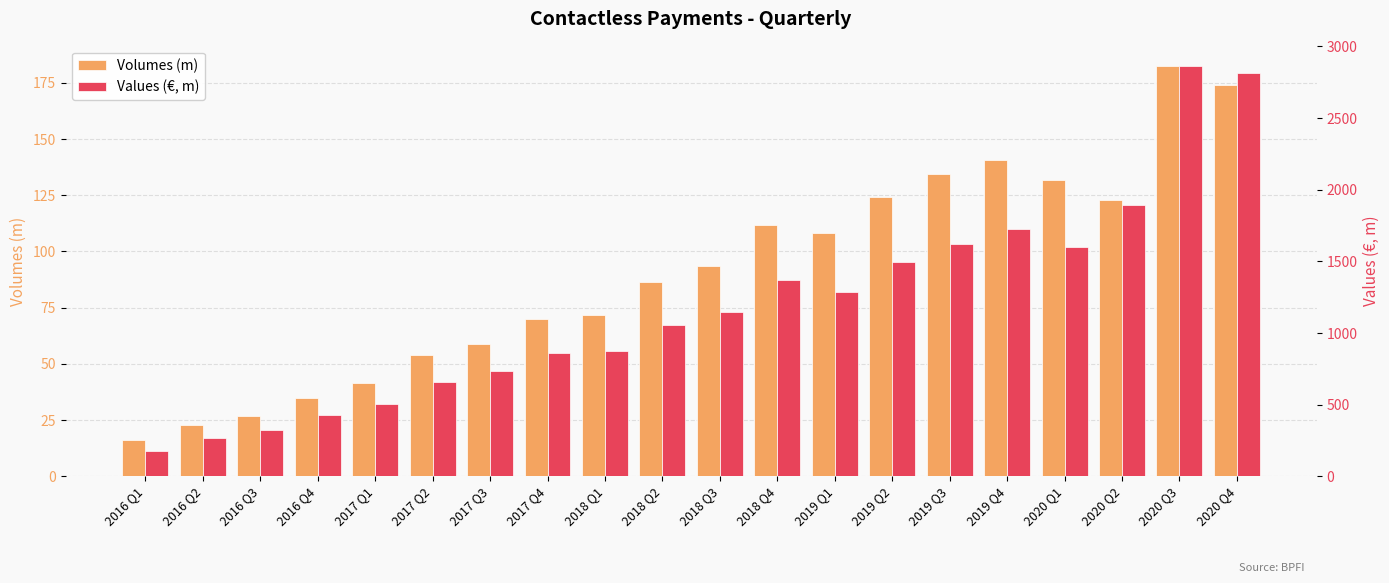

The Volumes (m) series shows 131.6 at 2020 Q1. True or false?

True